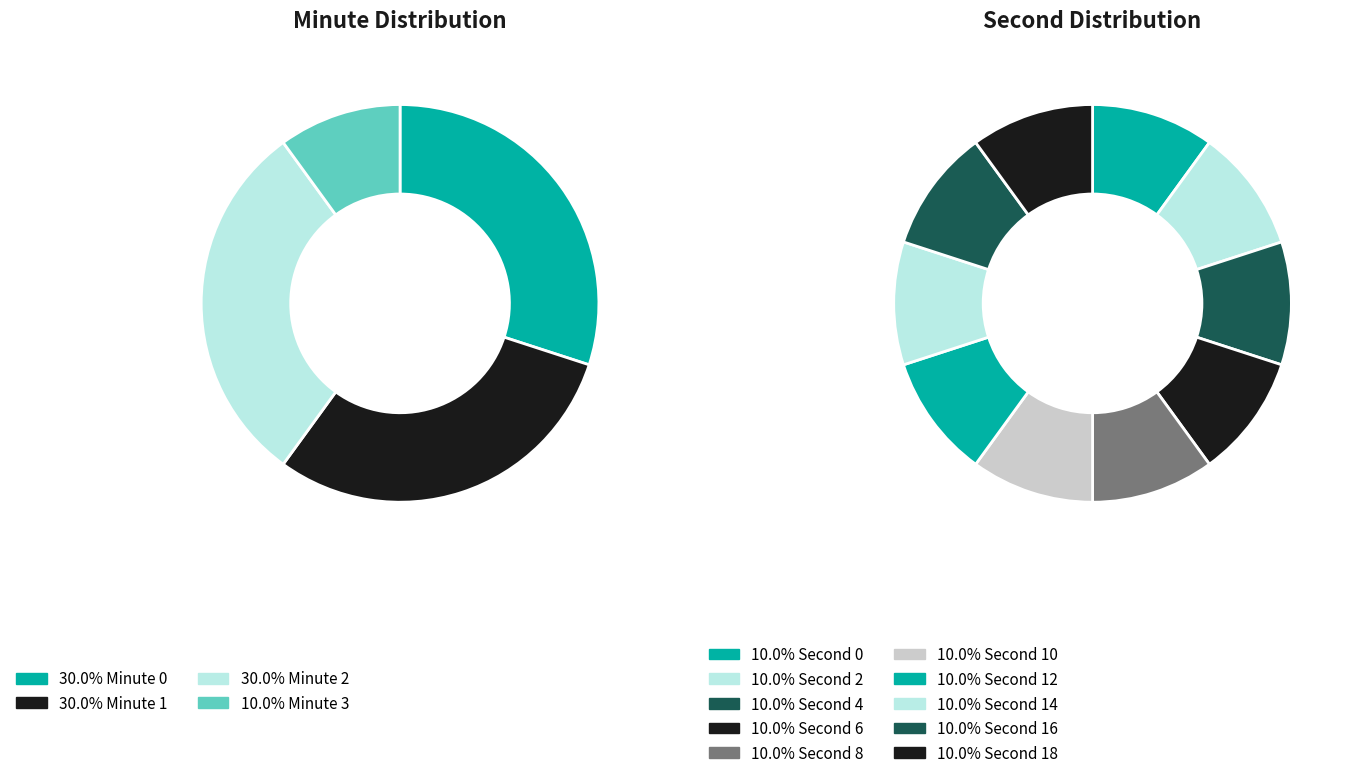

True or false: Minute 2 accounts for 16% of the total.

False